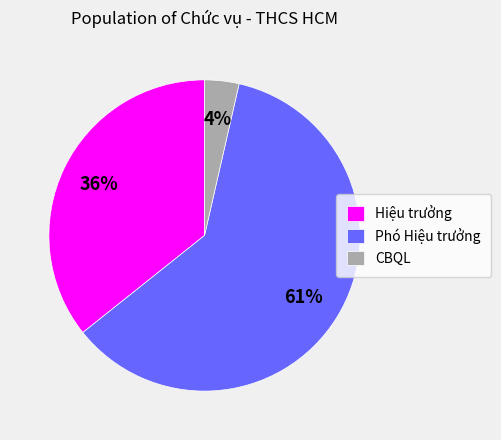

Which category has the smallest portion of the pie?

CBQL